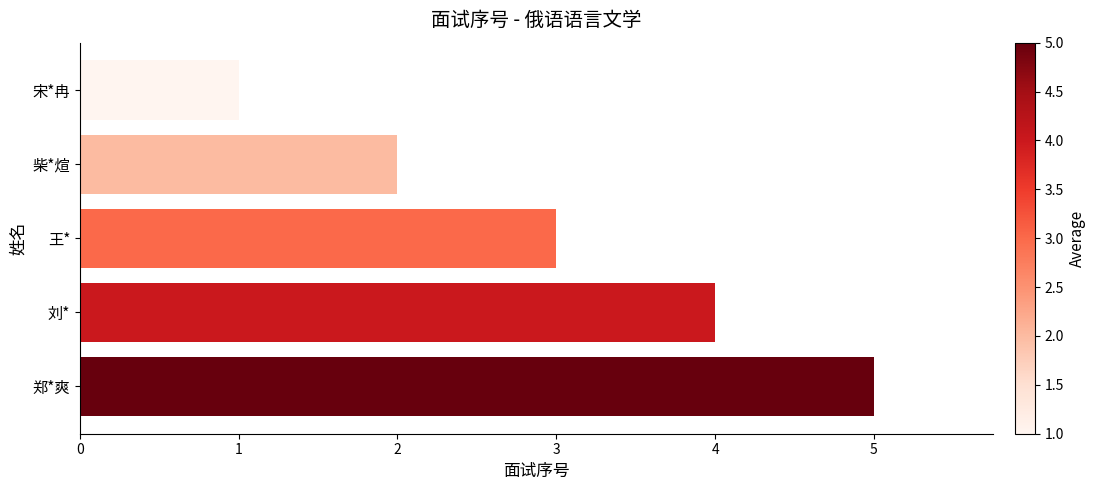

At which category does the chart reach its minimum across all series?

宋*冉